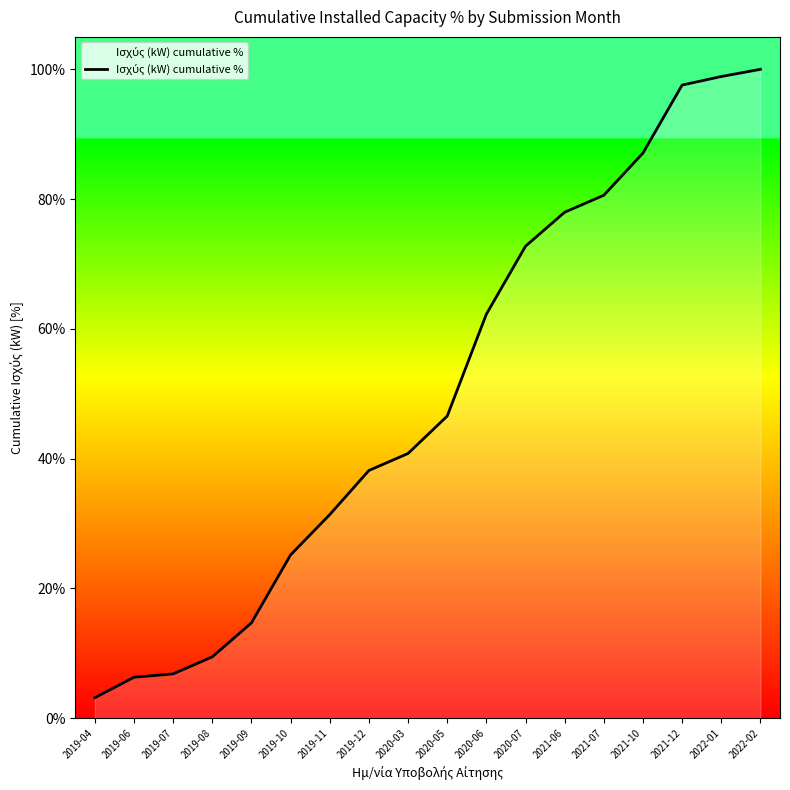

Reading left to right, list all the values displayed in this chart.

2019-04=3.1	2019-06=6.3	2019-07=6.8	2019-08=9.4	2019-09=14.7	2019-10=25.2	2019-11=31.4	2019-12=38.2	2020-03=40.8	2020-05=46.5	2020-06=62.3	2020-07=72.7	2021-06=78.0	2021-07=80.6	2021-10=87.1	2021-12=97.6	2022-01=98.9	2022-02=100.0